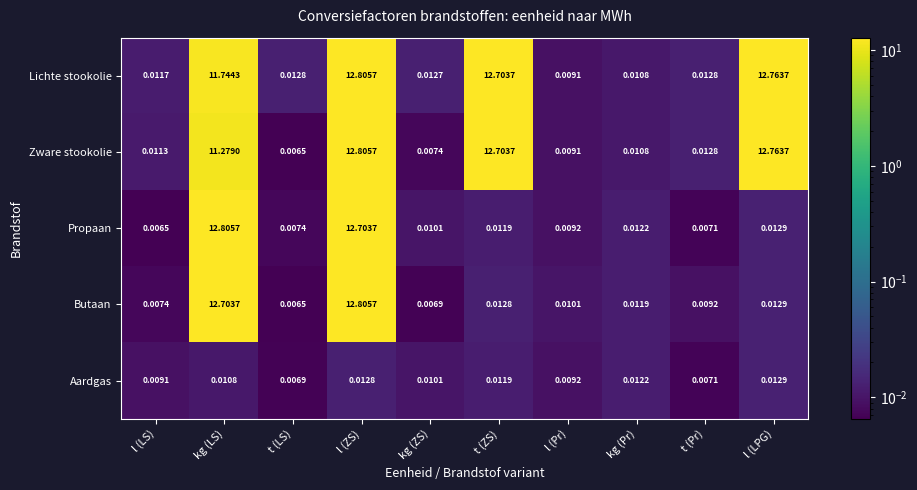

What is the total value across all series at l (LPG)?

25.6